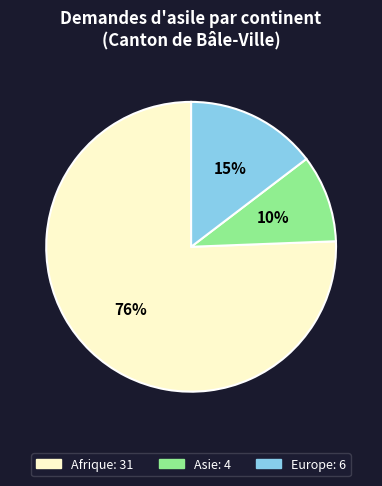

How many slices are in this pie chart?

3